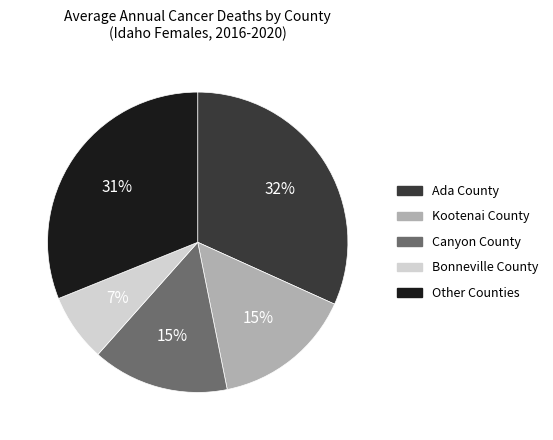

The Kootenai County slice represents 15% of the pie. True or false?

True